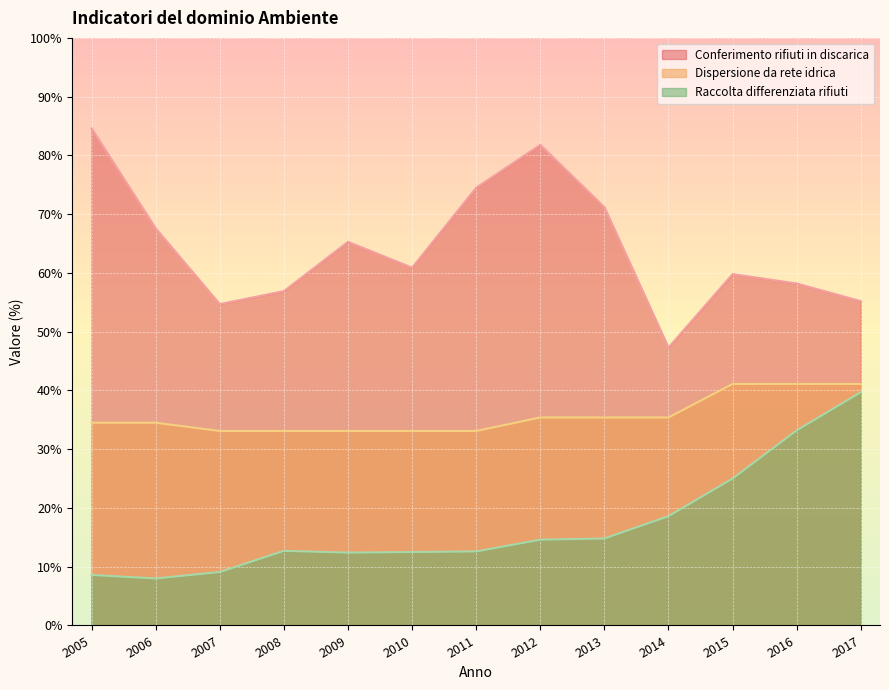

Reading left to right, transcribe all the data shown in this chart.

Conferimento rifiuti in discarica: 84.6	67.6	54.7	56.9	65.3	60.9	74.5	81.8	71.2	47.3	59.8	58.2	55.2
Dispersione da rete idrica: 34.5	34.5	33.1	33.1	33.1	33.1	33.1	35.4	35.4	35.4	41.1	41.1	41.1
Raccolta differenziata rifiuti: 8.6	8.0	9.1	12.7	12.4	12.5	12.6	14.6	14.8	18.6	25.0	33.2	39.7